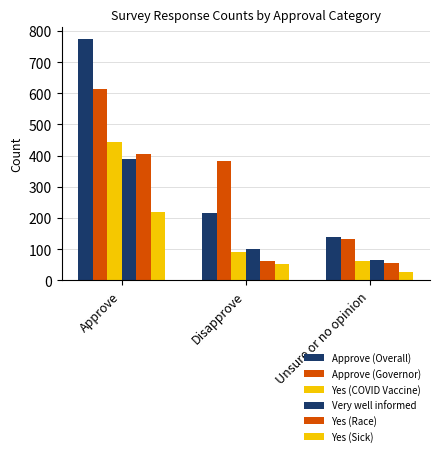

What is the value of the Approve (Governor) bar at the 3rd from the left?

130.8